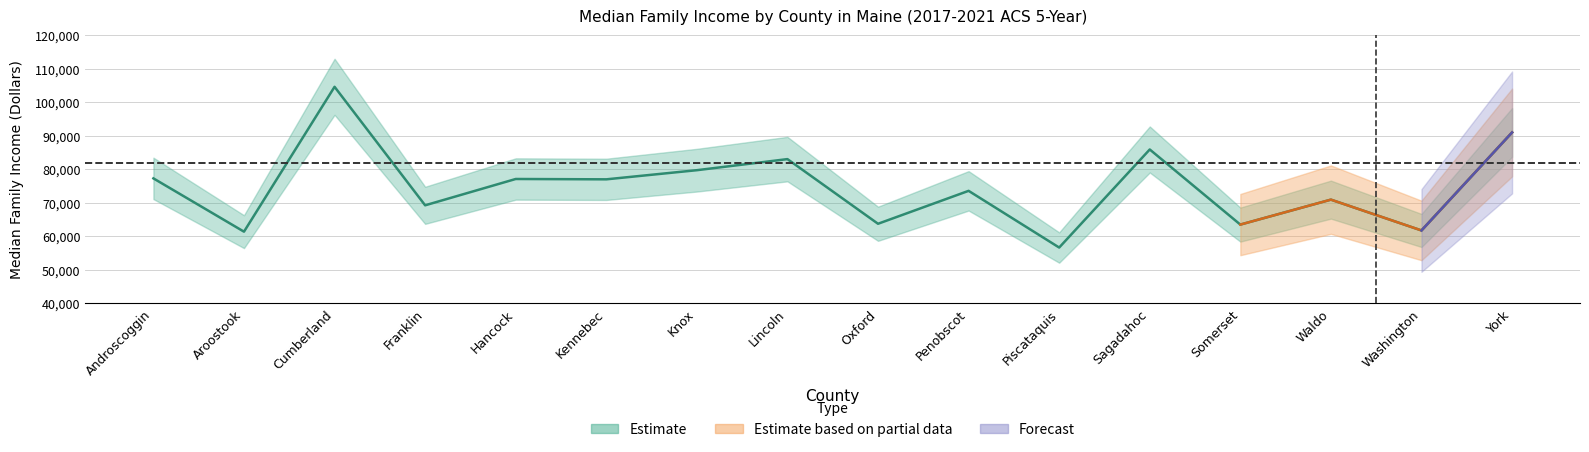

At which category does the chart reach its peak across all series?

Cumberland